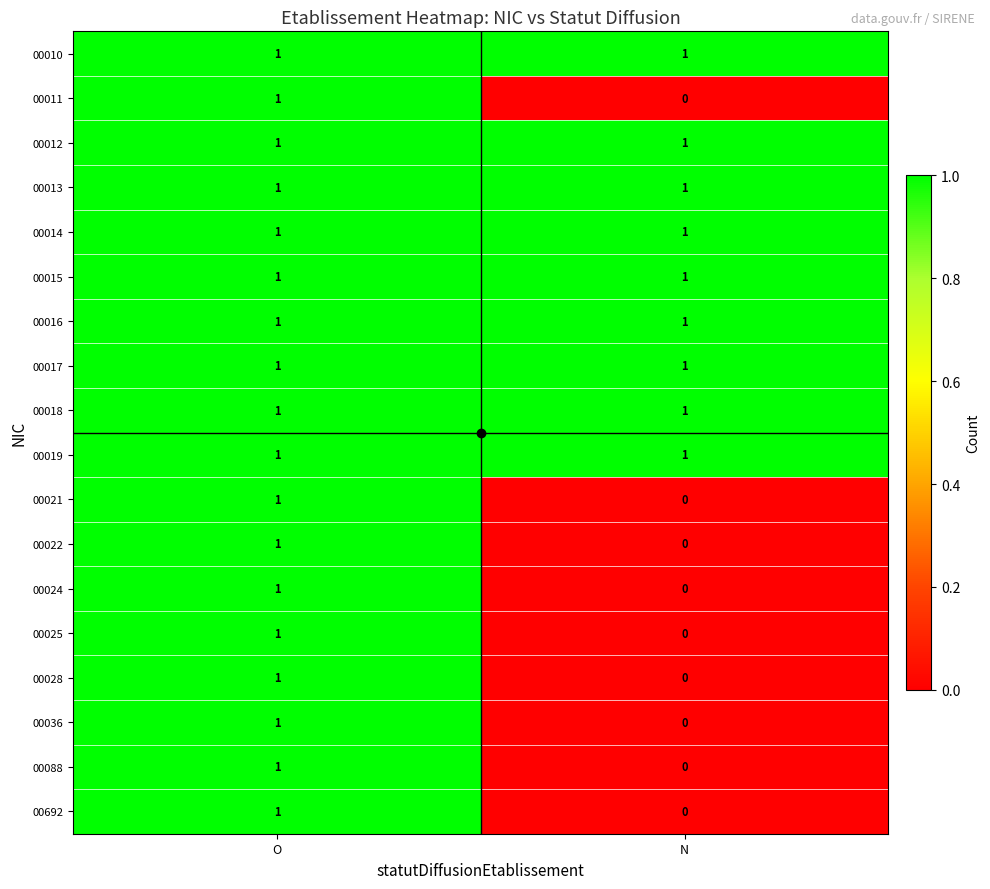

What is the total value across all series at O?

18